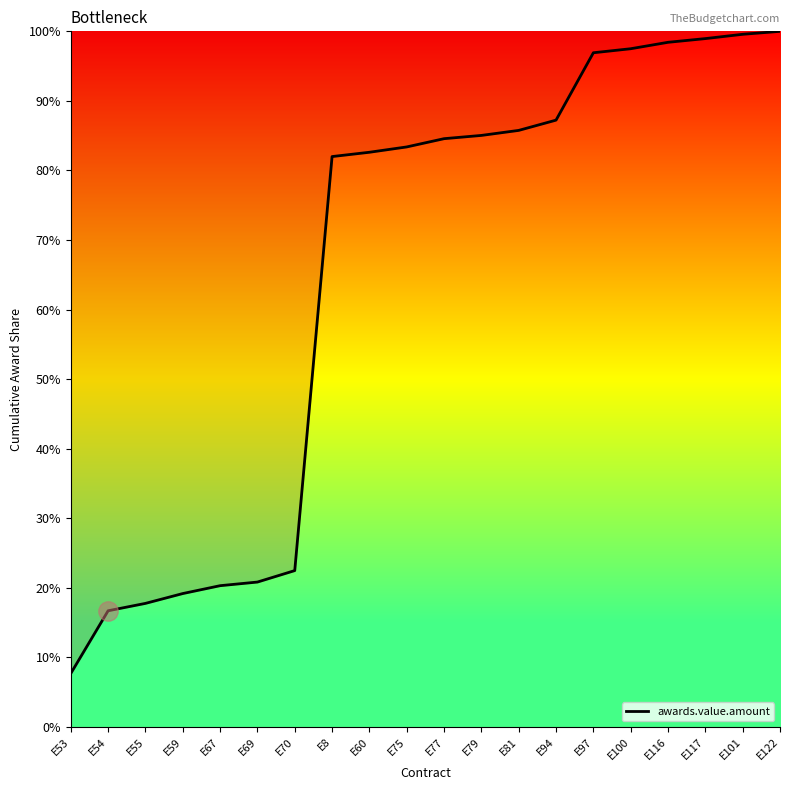

Which category has the lowest value across all series?

E53